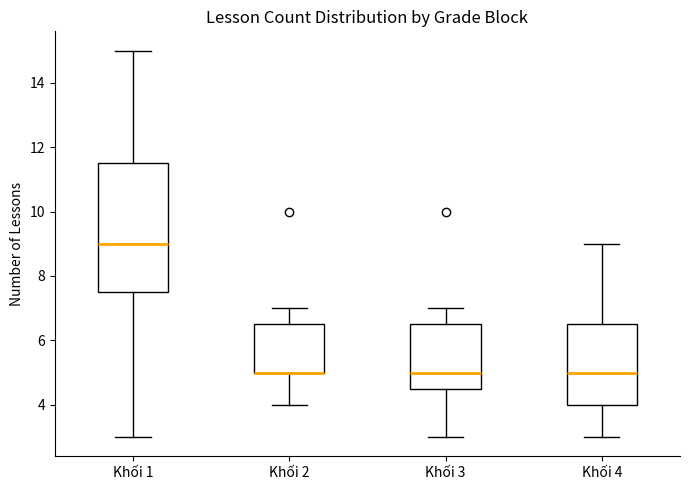

Where is the lower edge of the box for Khối 3 on the y-axis? The values are not printed on the chart, so give them approximately, as read against the axis.

4.6